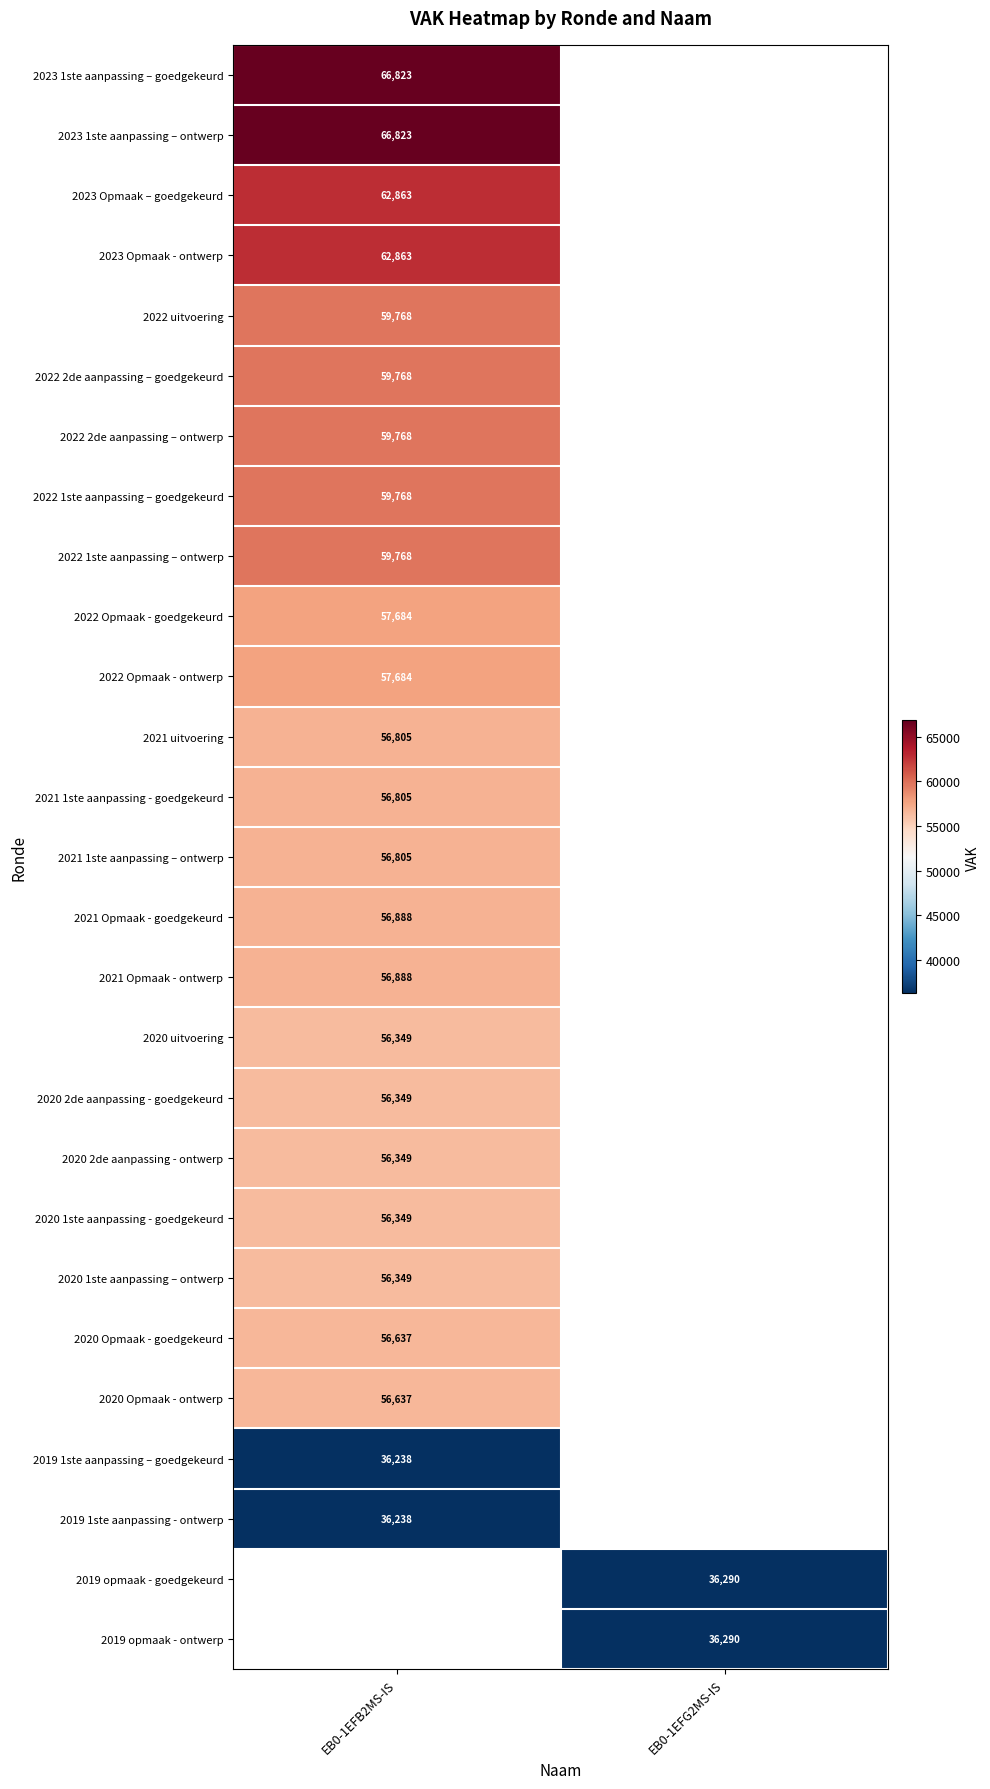

True or false: 2020 Opmaak - ontwerp has a value of 56637 at EB0-1EFB2MS-IS.

True